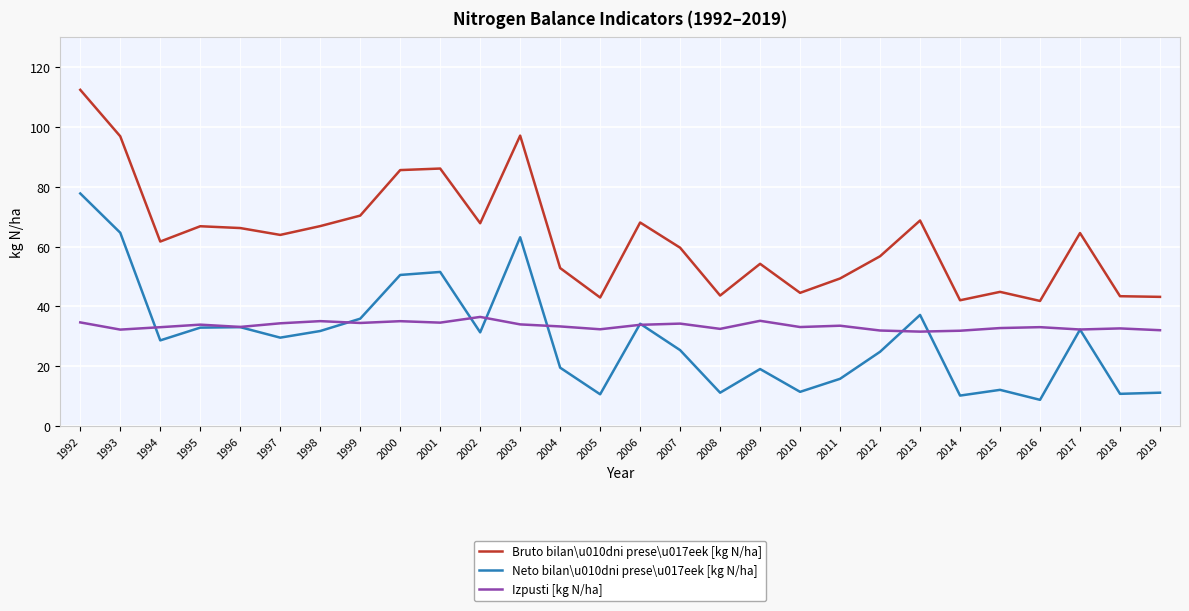

True or false: Neto bilan\u010dni prese\u017eek [kg N/ha] has a value of 10.8 at 2018.

True